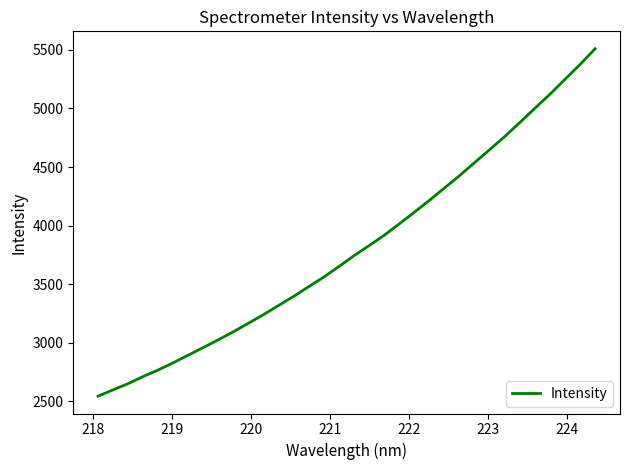

What is the maximum value shown in the chart?

5510.1